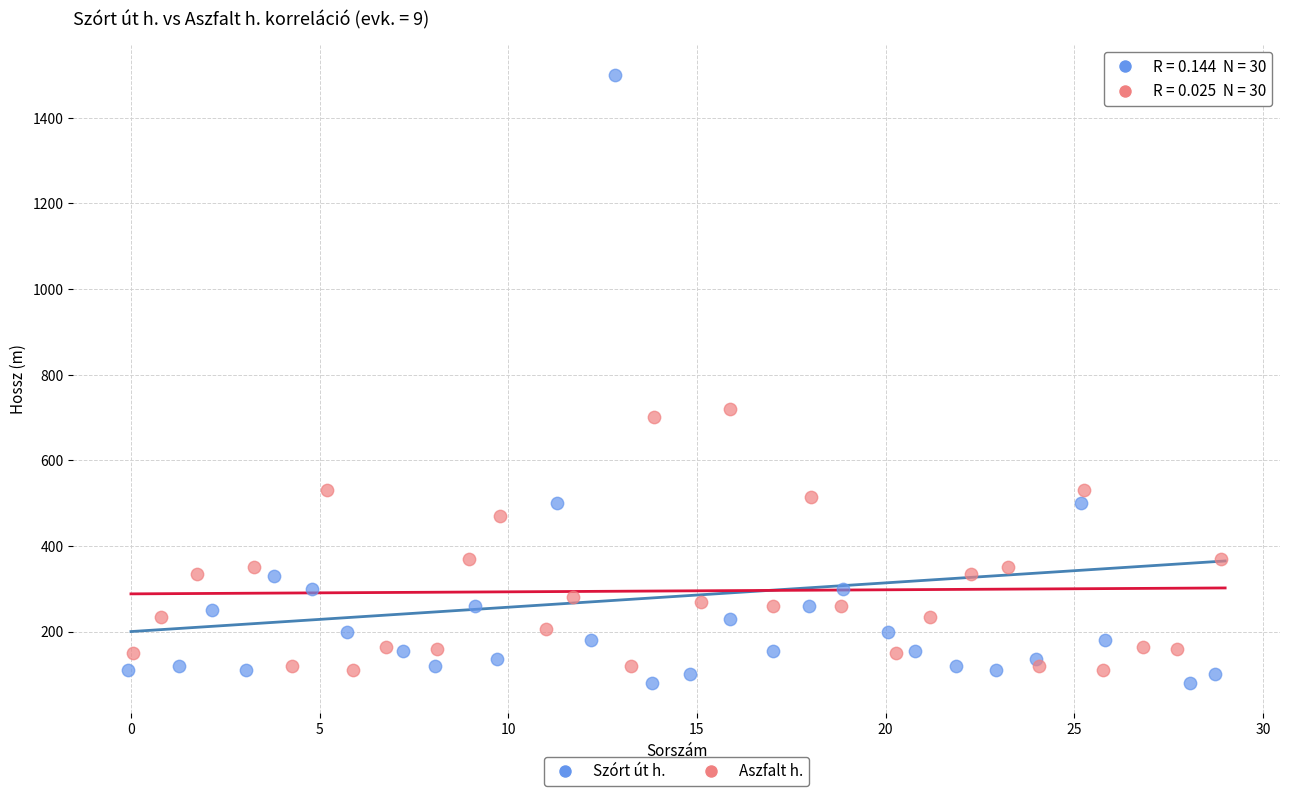

Which series reaches the maximum Y coordinate?

Szórt út h.